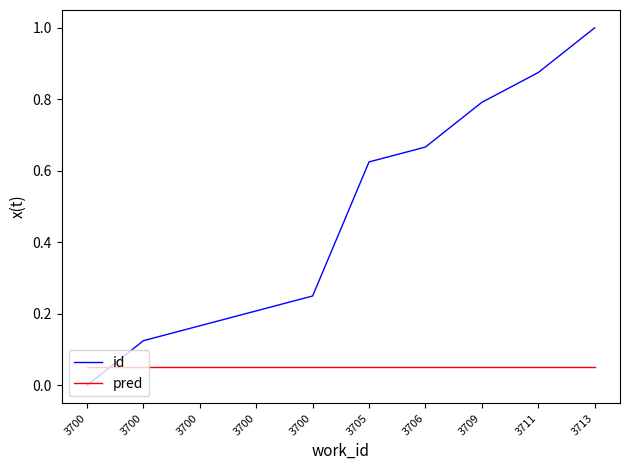

List the labels in order of id value, smallest first.

3700, 3700, 3700, 3700, 3700, 3705, 3706, 3709, 3711, 3713